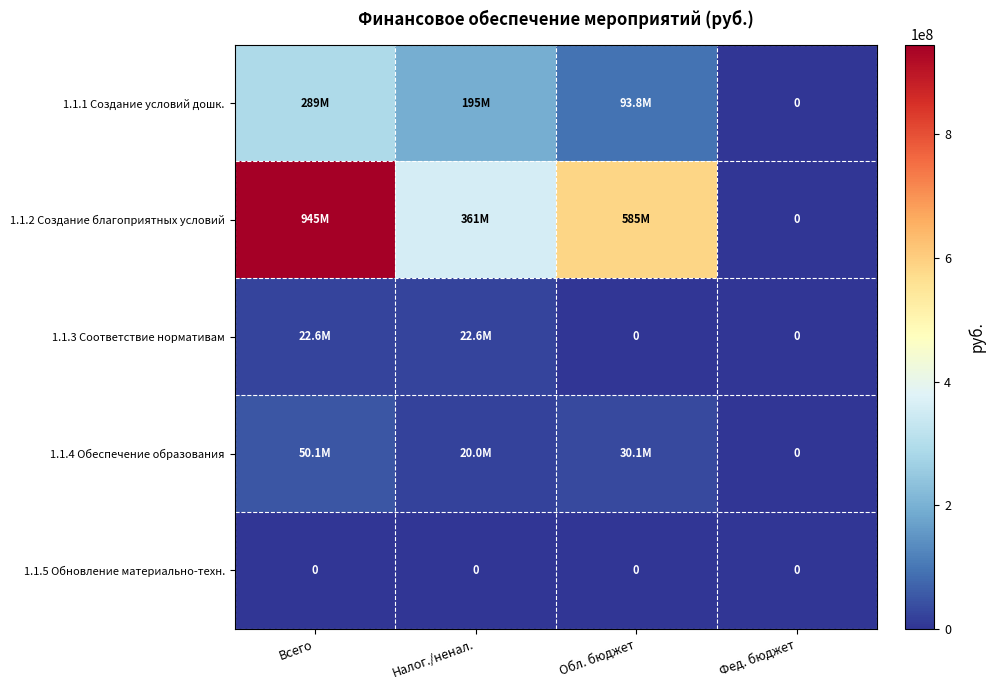

What is the difference between the maximum and minimum values in the 1.1.4 Обеспечение образования series?

50078341.8